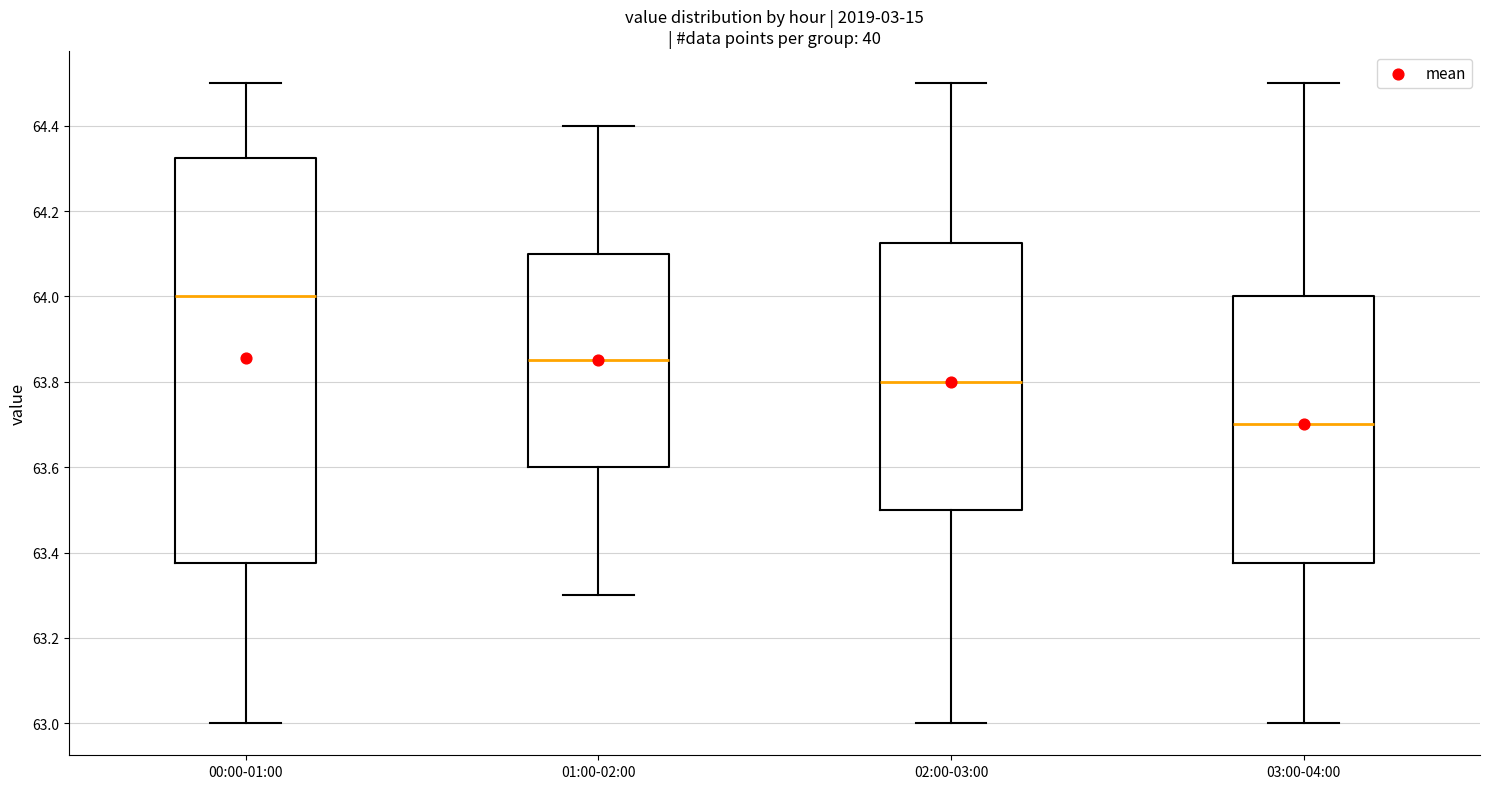

Reading left to right, transcribe this box plot: for each box, give where its median line is, the range the box spans, and where its two whiskers end, as read against the y-axis. The values are not printed on the chart, so give them approximately, as read against the axis.

00:00-01:00: median 64.00, box 63.38 to 64.32, whiskers 63.00 to 64.50
01:00-02:00: median 63.86, box 63.60 to 64.10, whiskers 63.30 to 64.40
02:00-03:00: median 63.80, box 63.50 to 64.12, whiskers 63.00 to 64.50
03:00-04:00: median 63.70, box 63.38 to 64.00, whiskers 63.00 to 64.50